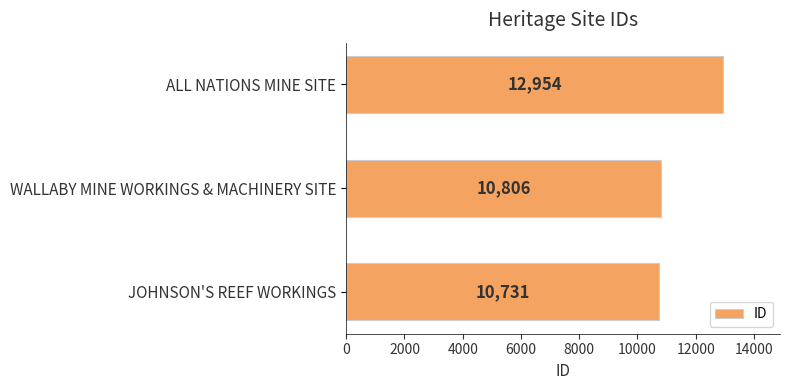

Where is the data nearest to the value 11842?

WALLABY MINE WORKINGS & MACHINERY SITE